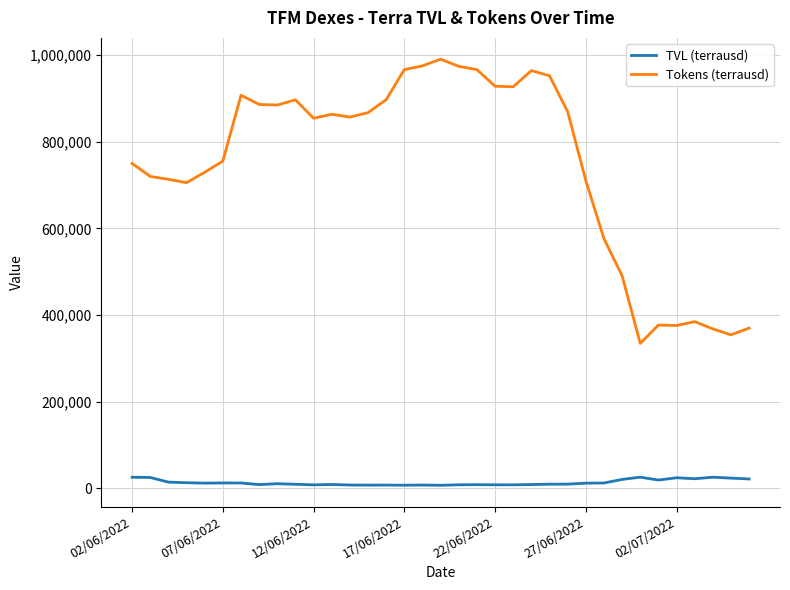

Rank the series by their maximum value, from lowest to highest.

TVL (terrausd), Tokens (terrausd)